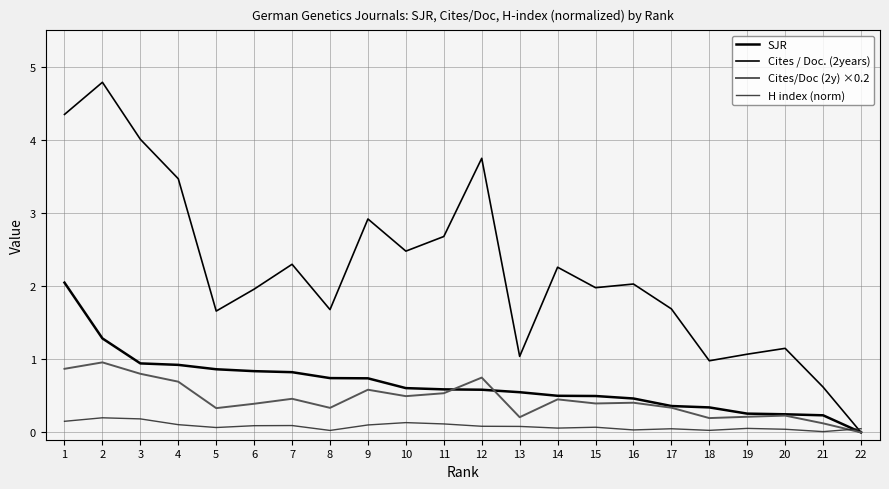

Count the number of data series in this chart.

4